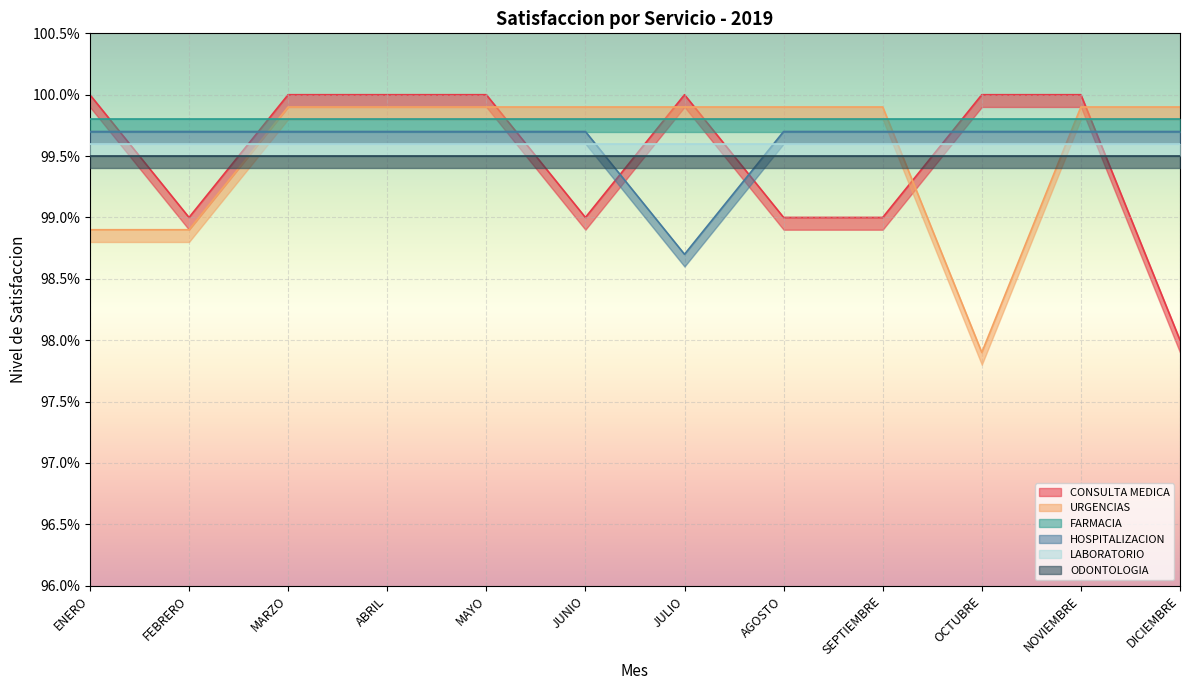

What position from the right is JUNIO?

7